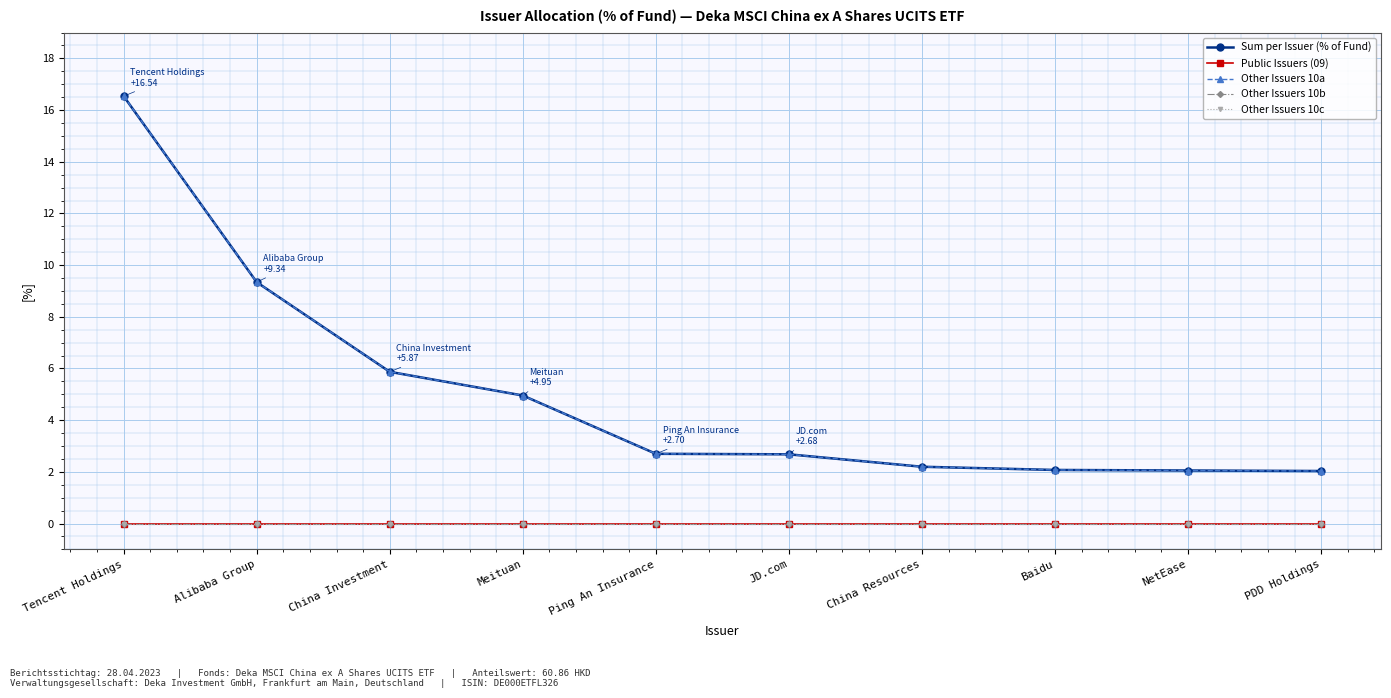

Where is Other Issuers 10a nearest to the value 9?

Alibaba Group